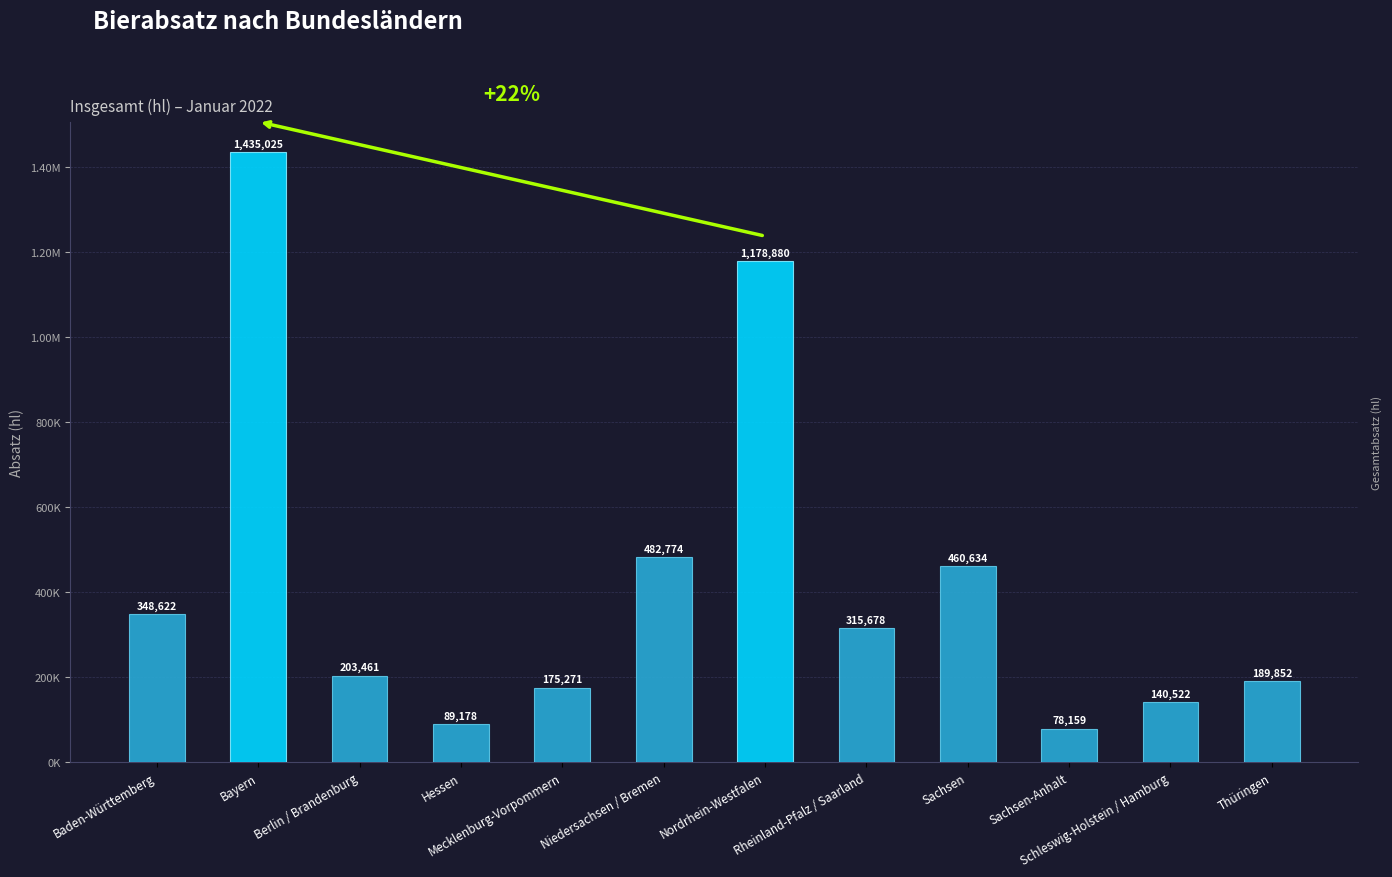

The value at Thüringen is 66926.1. True or false?

False